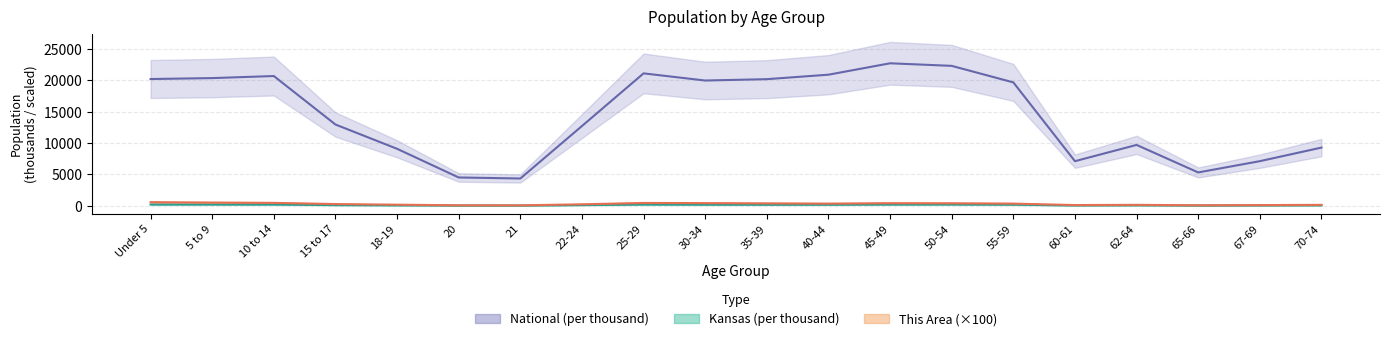

What is the total value across all series at 15 to 17?

13356.9